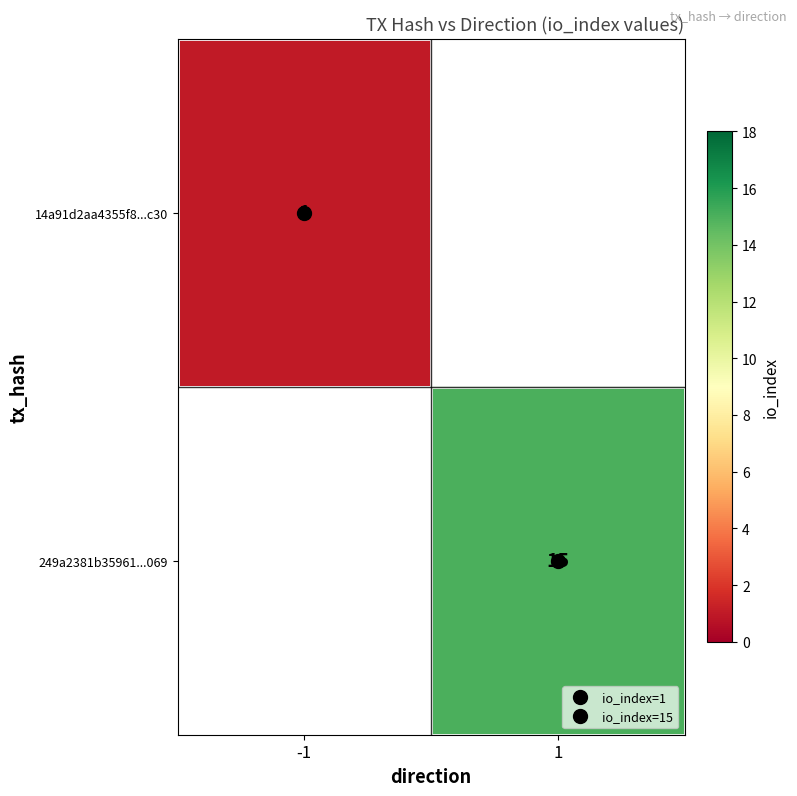

At how many categories does at least one series exceed 4?

1